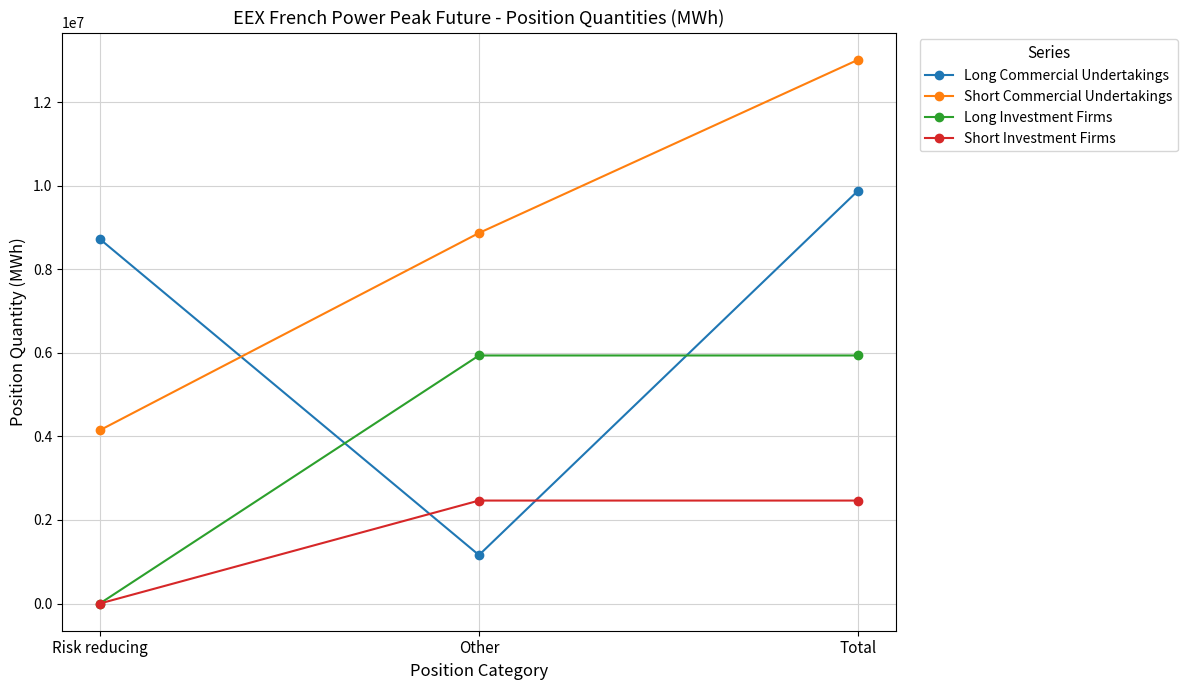

What is the difference between the Long Investment Firms values at Risk reducing and Other?

5937744